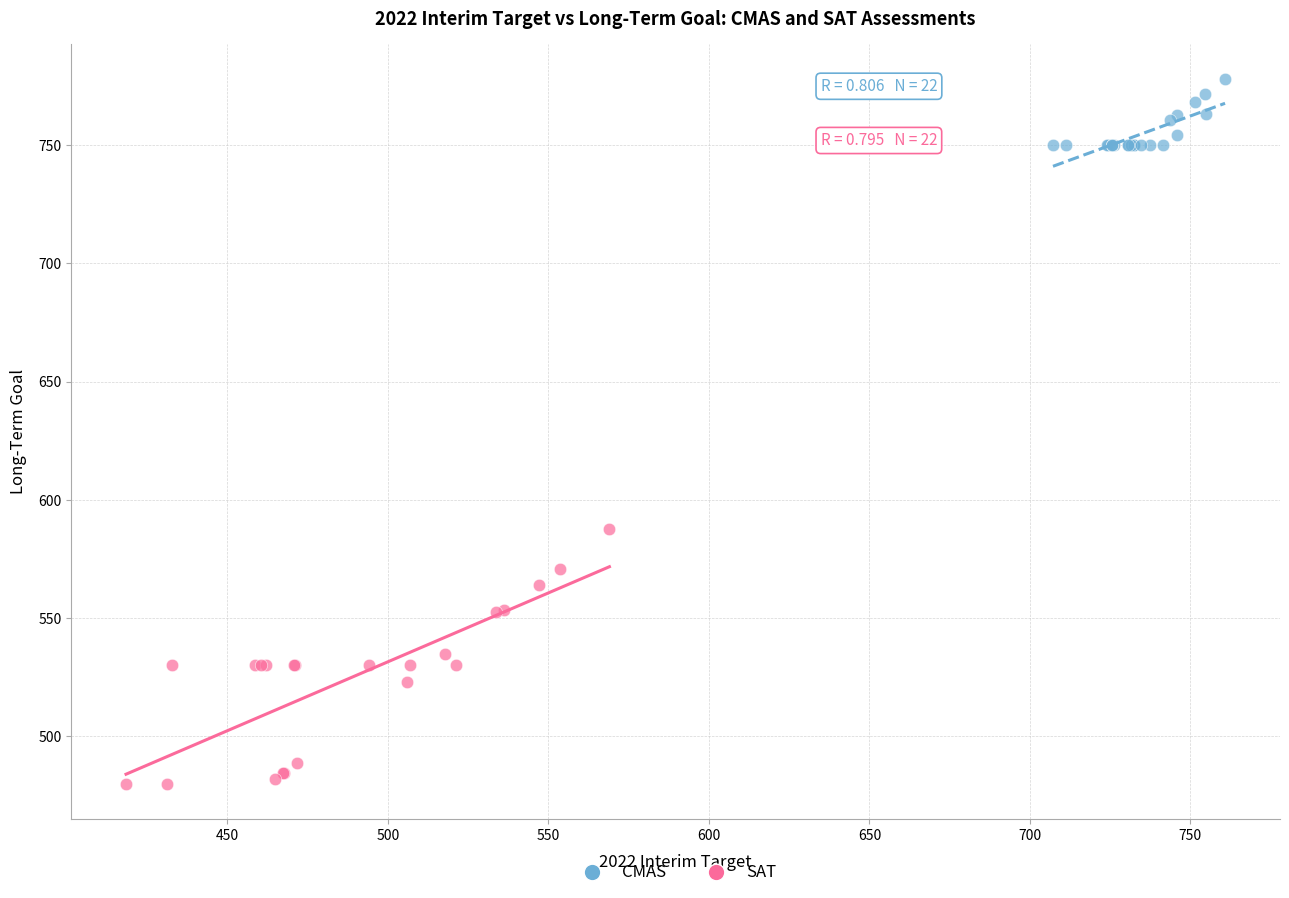

Which series contains the lowest Y value?

SAT